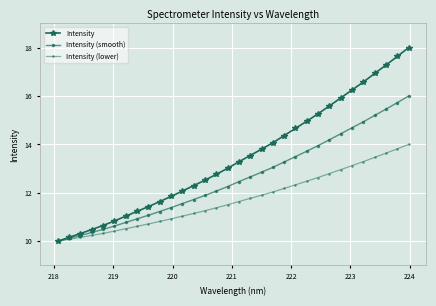

How many distinct data groups are displayed?

3